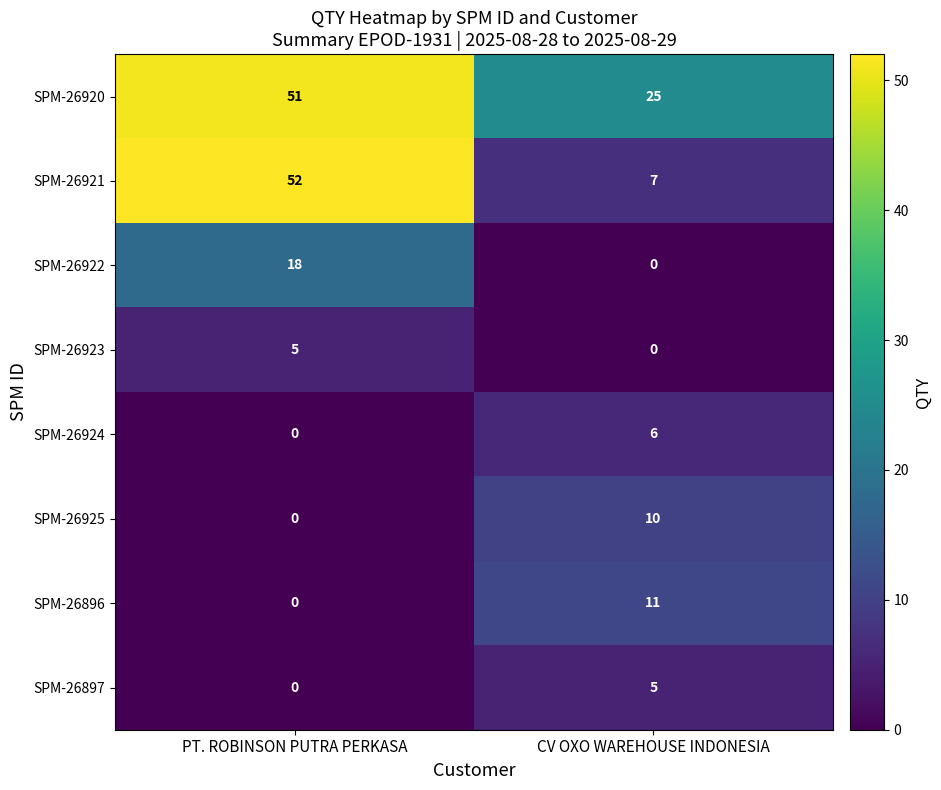

How many data points does each series have?

2